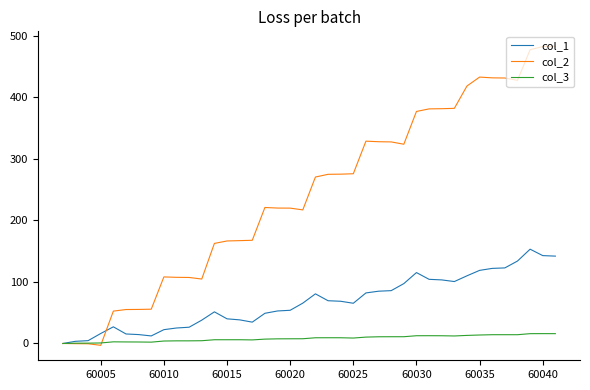

What are all the series names shown in the legend?

col_1, col_2, col_3